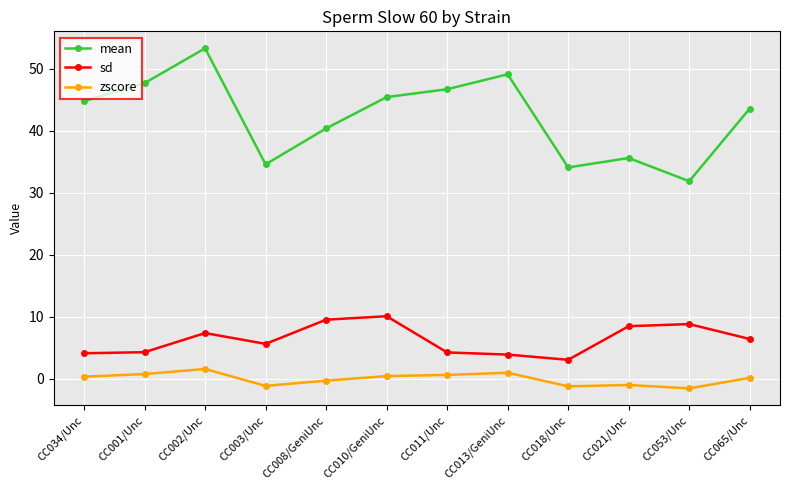

How many distinct data groups are displayed?

3